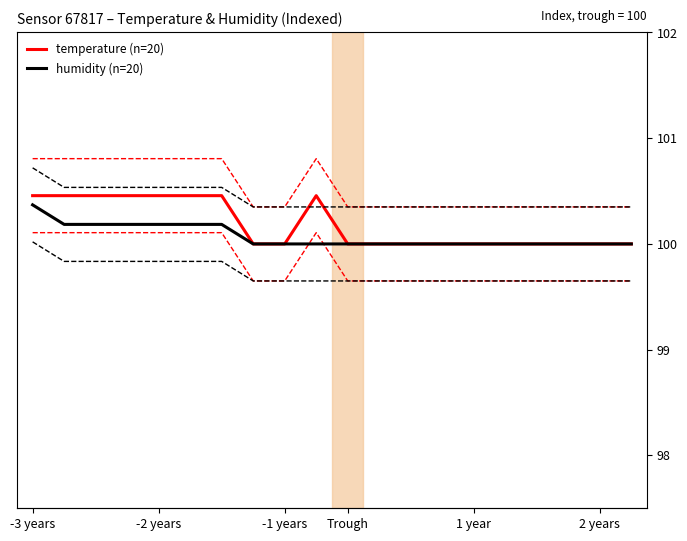

At how many categories does at least one series exceed 100?

8